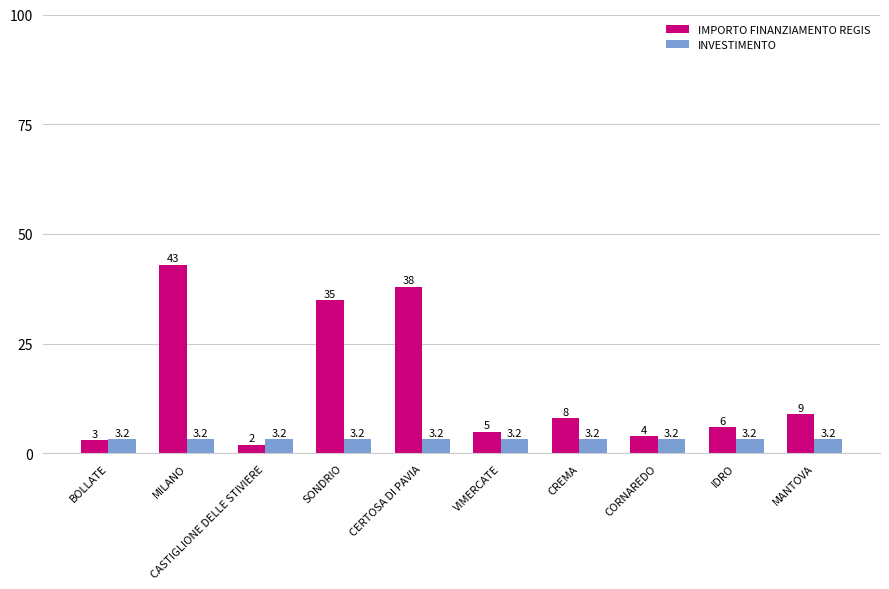

Reading left to right, extract all data points from this chart.

IMPORTO FINANZIAMENTO REGIS: 3.0	43.0	2.0	35.0	38.0	5.0	8.0	4.0	6.0	9.0
INVESTIMENTO: 3.2	3.2	3.2	3.2	3.2	3.2	3.2	3.2	3.2	3.2